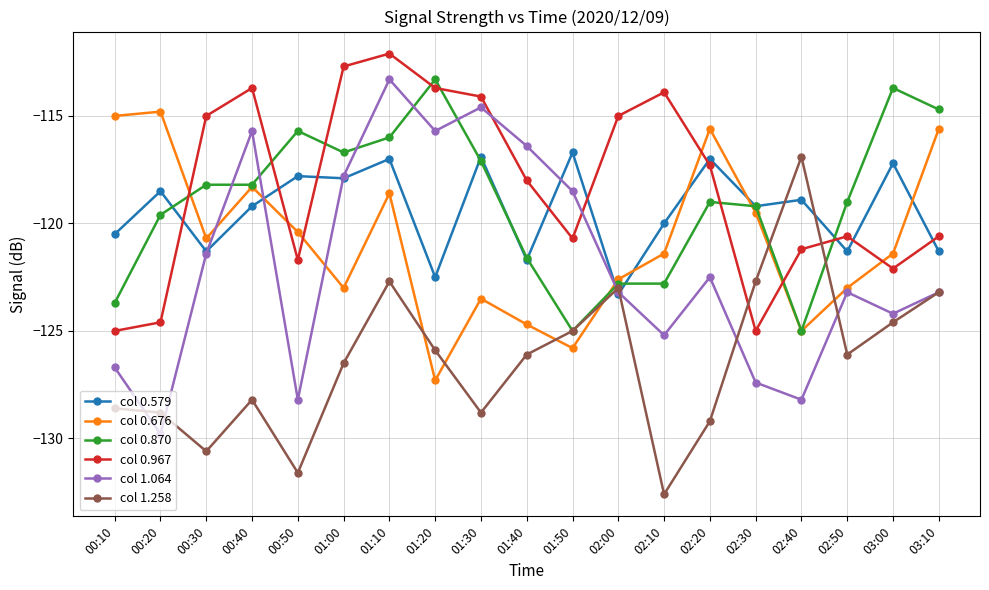

What is the total value across all series at 01:40?

-728.5